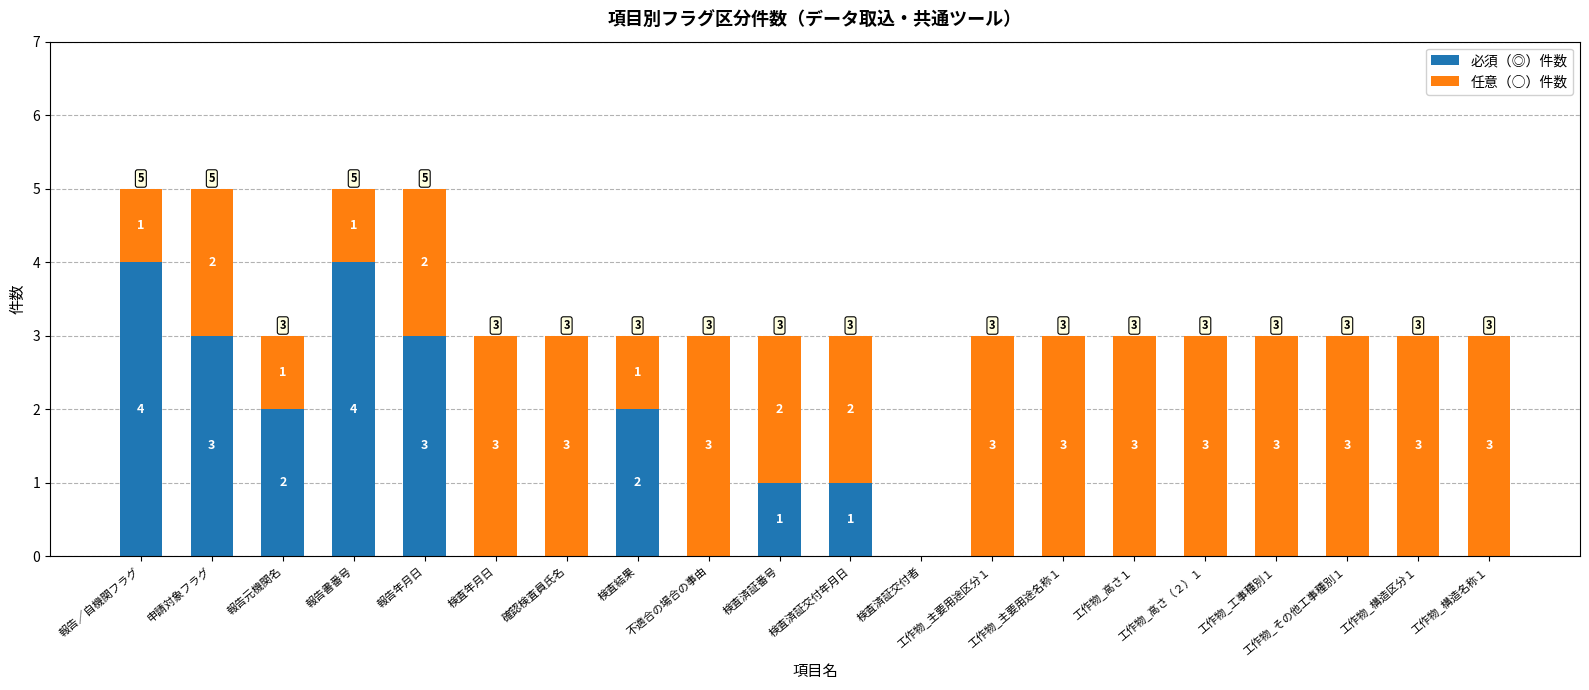

What is the total value across all series at 報告元機関名?

3